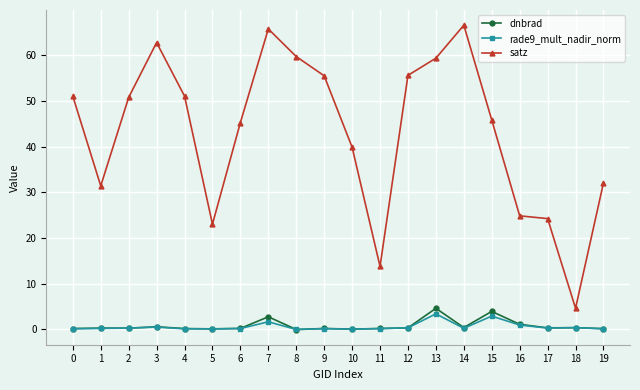

At which label does satz reach its peak?

14